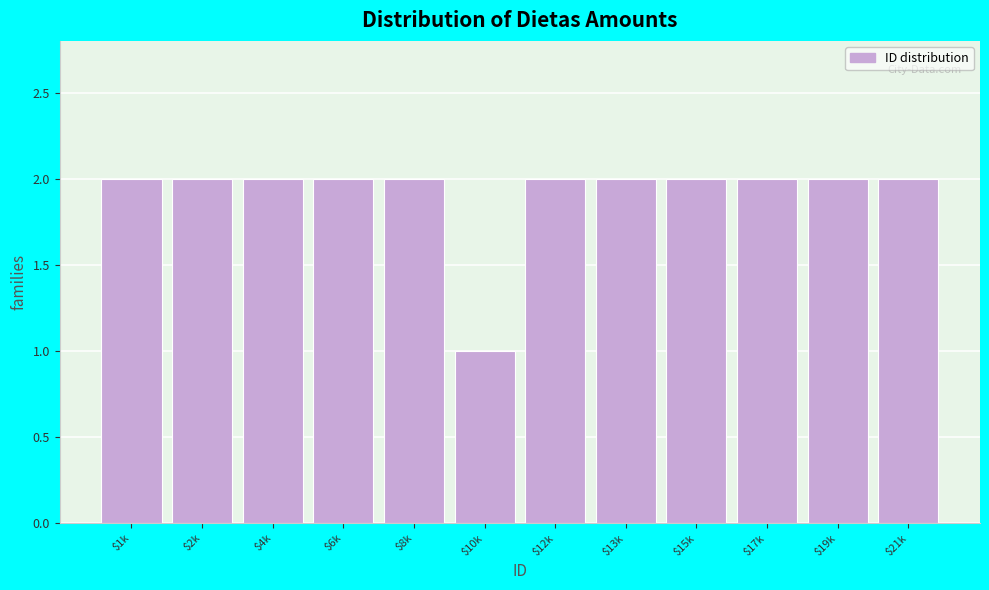

Reading left to right, what are all the values shown in this chart?

2	2	2	2	2	1	2	2	2	2	2	2